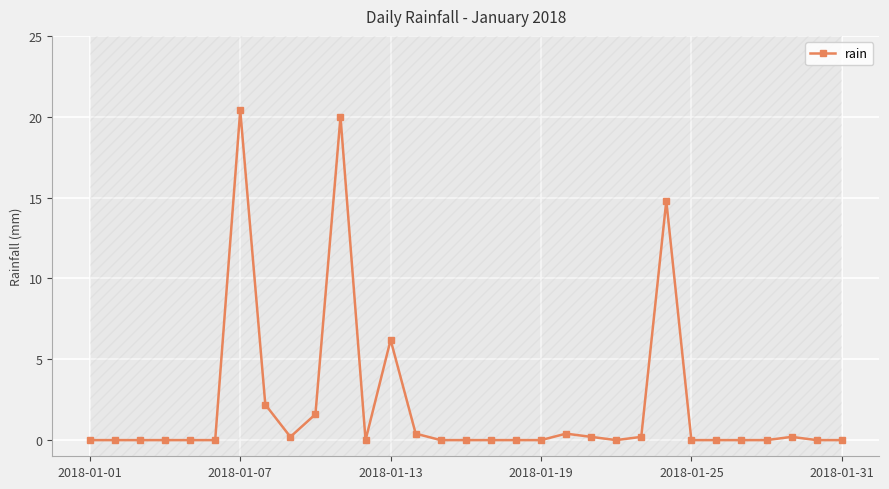

The chart shows a value of 13.3 at 21. True or false?

False